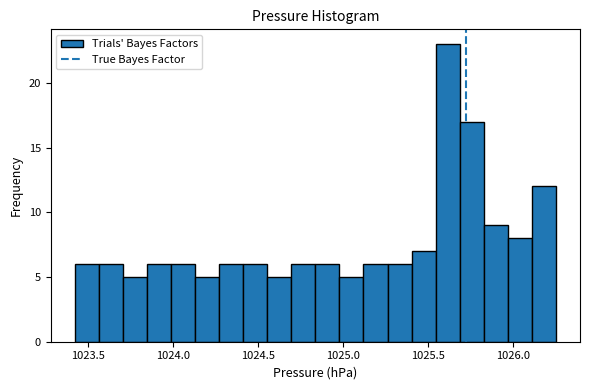

Around what value on the x-axis is the tallest bar? Give the approximate position of its centre, as read against the axis.

1025.60